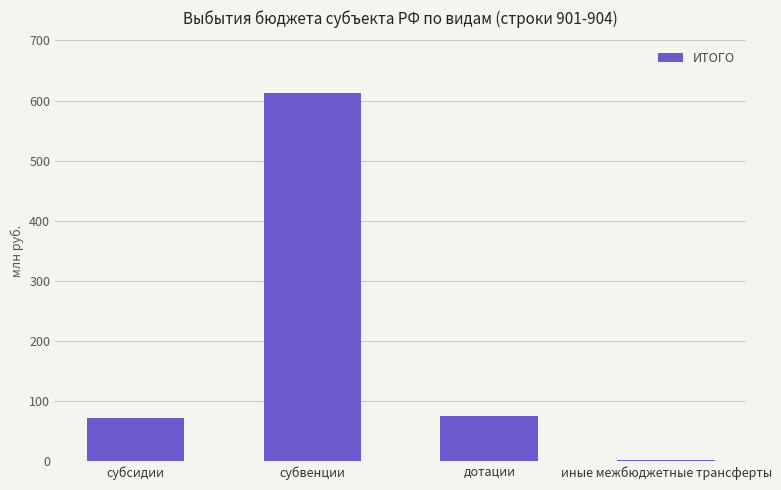

Are the bars horizontal?

No